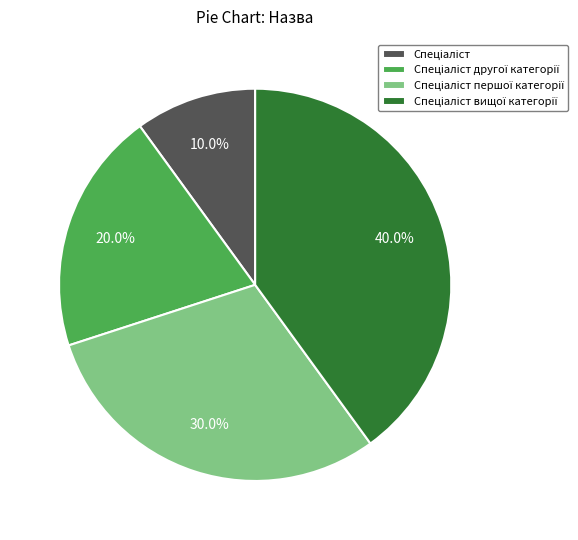

To the nearest percent, what is the difference between the largest and smallest slice percentages?

30%